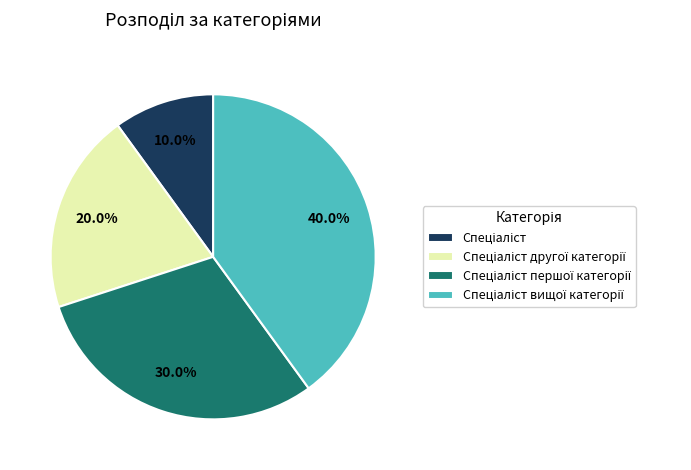

Is there a majority slice in this chart?

No